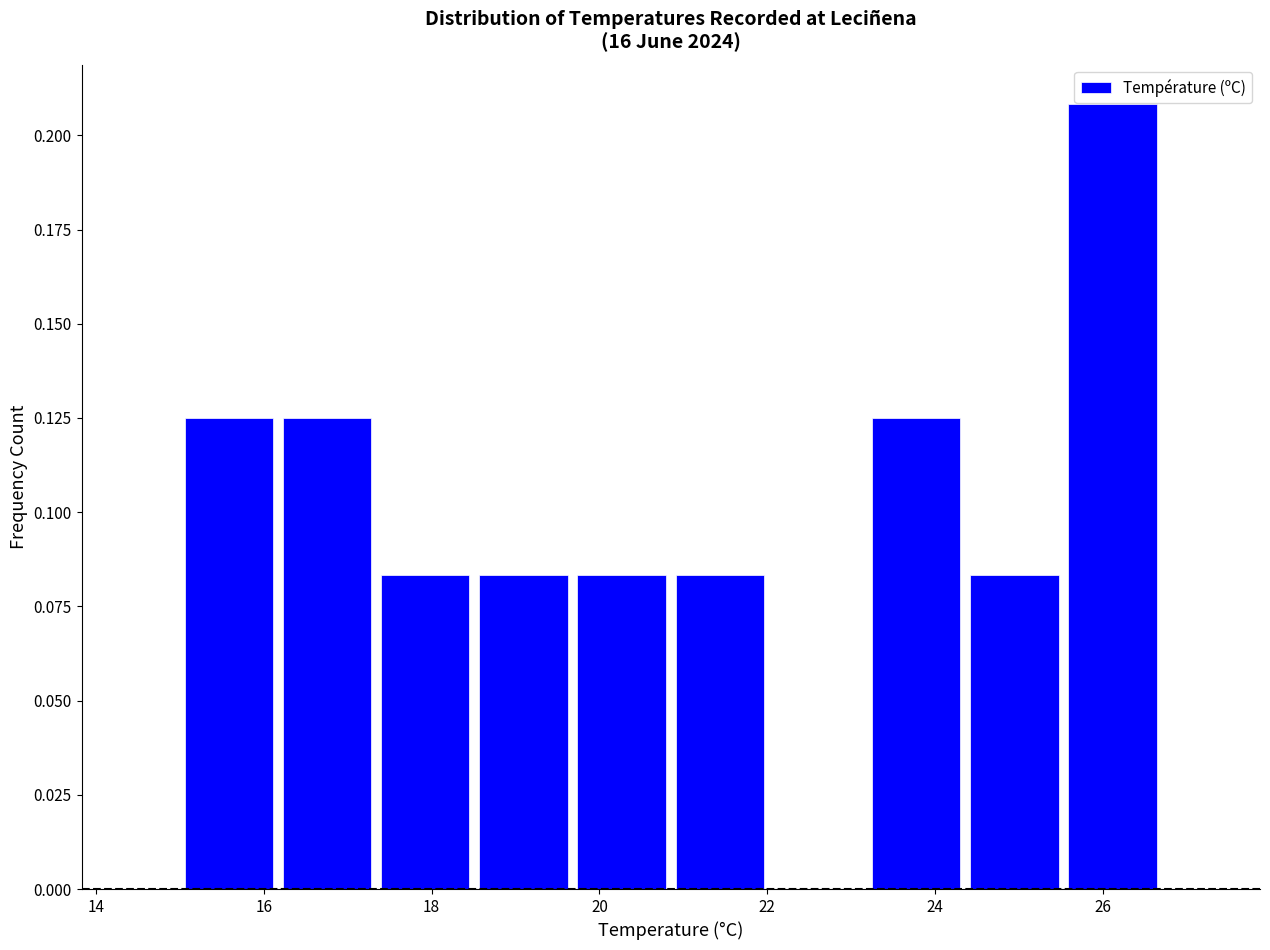

Reading left to right, list every bar in this chart as the range it spans on the x-axis followed by its height. Neither the bar edges nor the heights are printed on the chart, so give them approximately, as read against the axes.

15.0 to 16.2: 0.125
16.2 to 17.4: 0.125
17.4 to 18.6: 0.085
18.6 to 19.6: 0.085
19.6 to 20.8: 0.085
20.8 to 22.0: 0.085
22.0 to 23.2: 0
23.2 to 24.4: 0.125
24.4 to 25.6: 0.085
25.6 to 26.8: 0.210